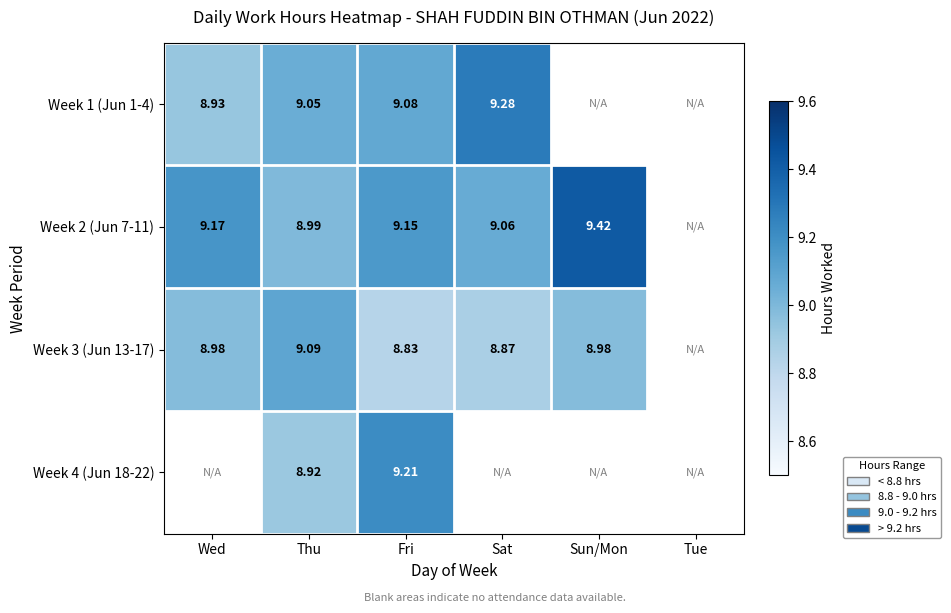

Is the value of Week 3 (Jun 13-17) at Sat greater than the value of Week 2 (Jun 7-11) at Fri?

No